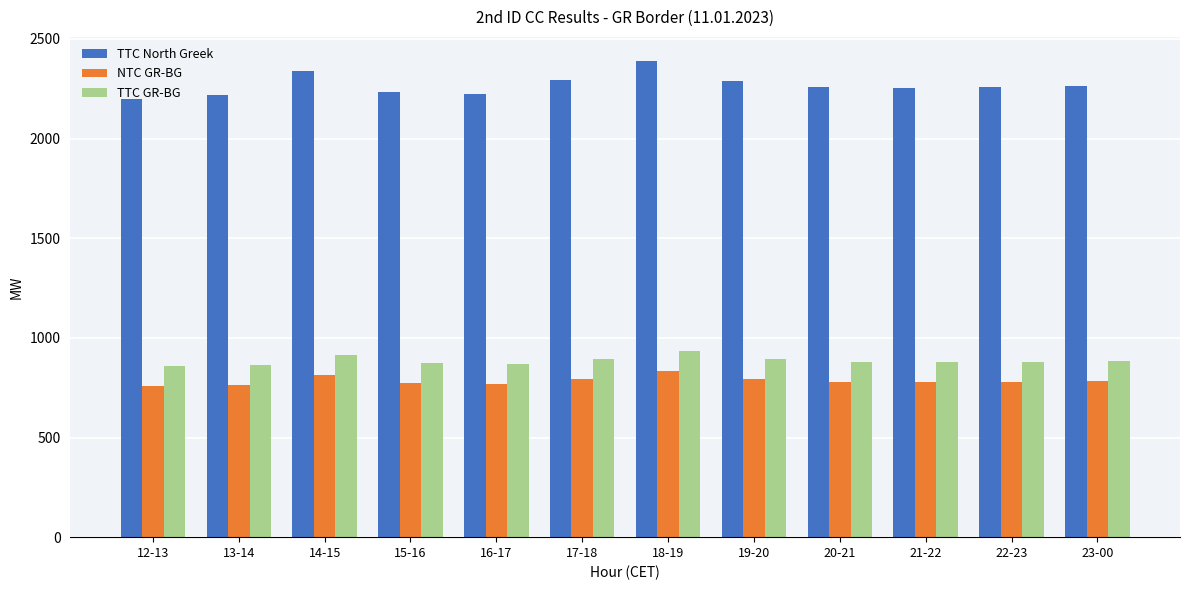

What is the difference between the second highest and minimum values in the NTC GR-BG series?

55